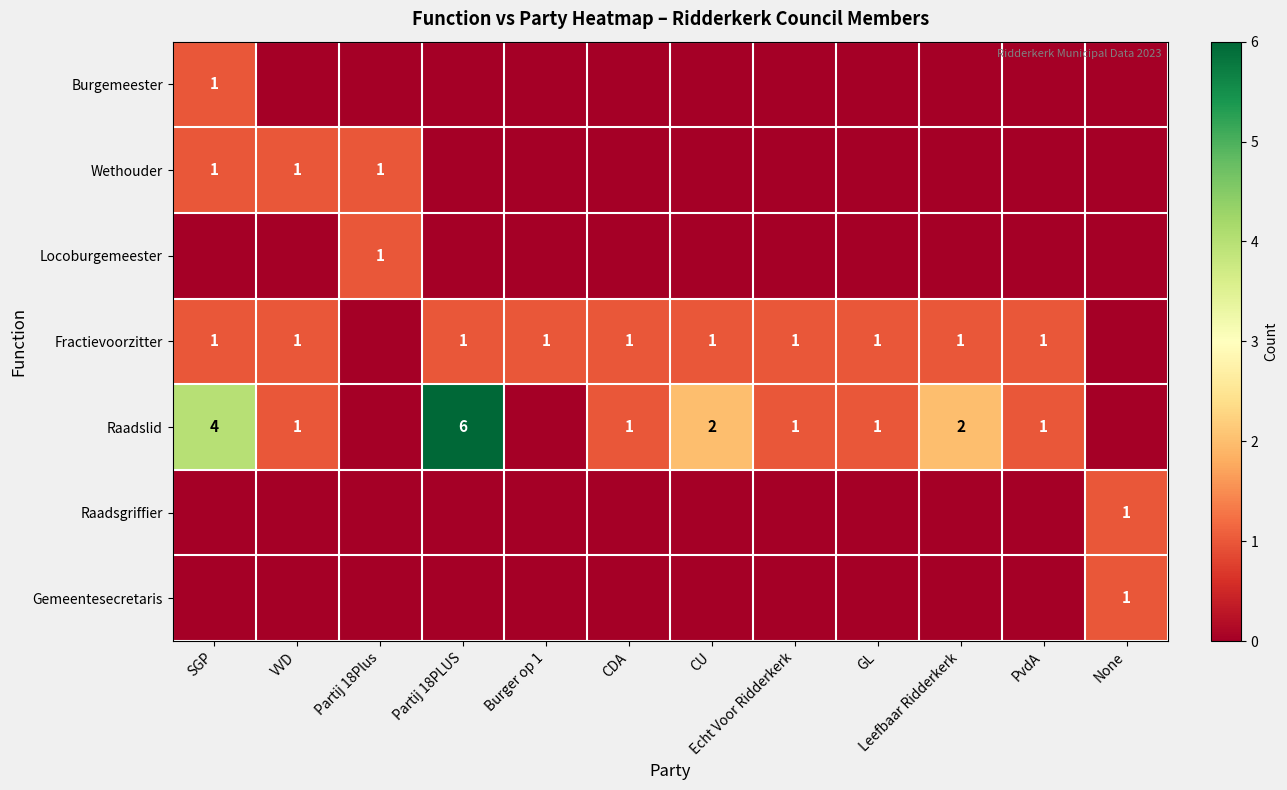

At which label is row_6 closest to 0?

SGP